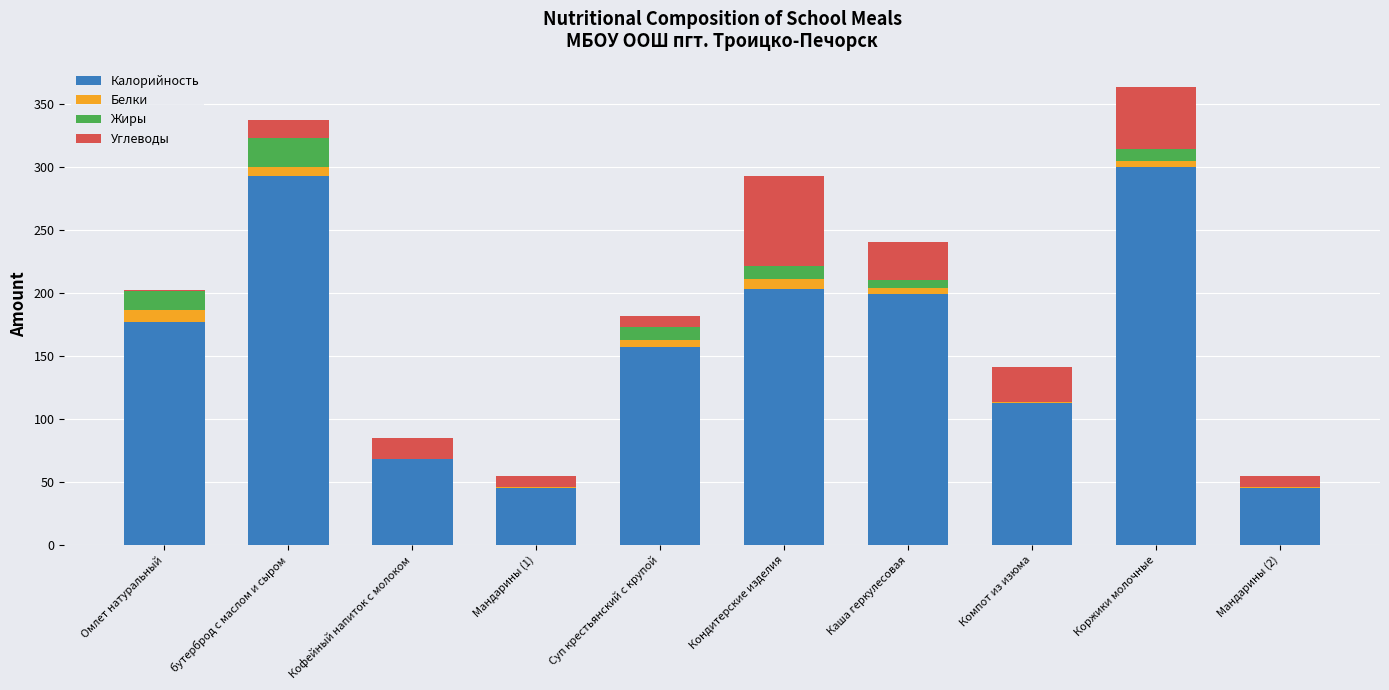

What is the total value across all series at Кондитерские изделия?

293.0